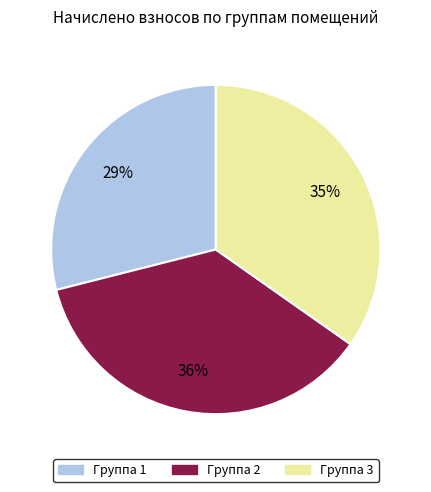

Is there a majority slice in this chart?

No